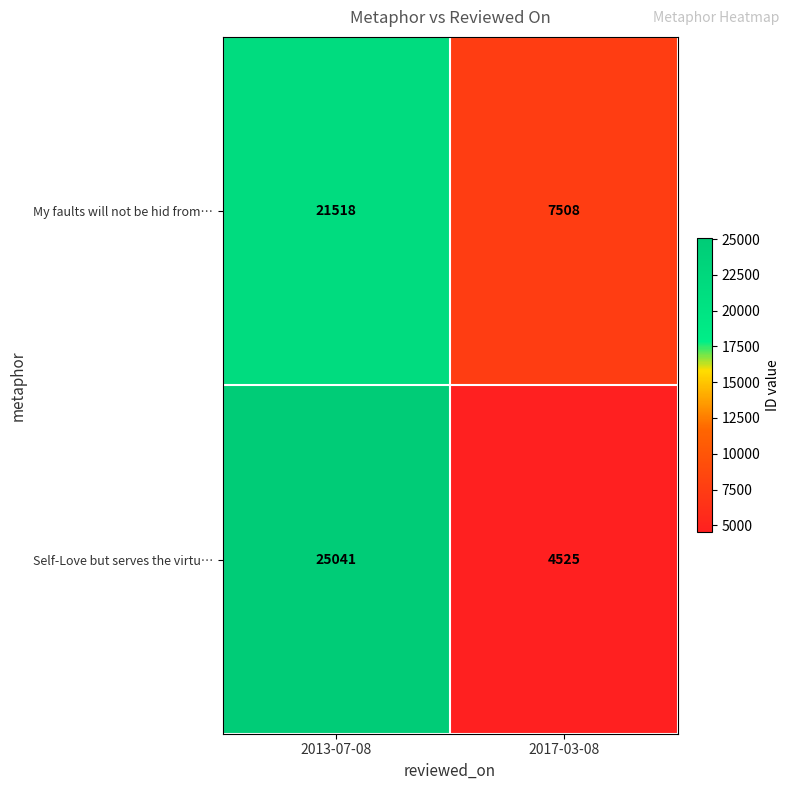

What is the difference between the maximum and minimum values in the Self-Love but serves the virtu… series?

20516